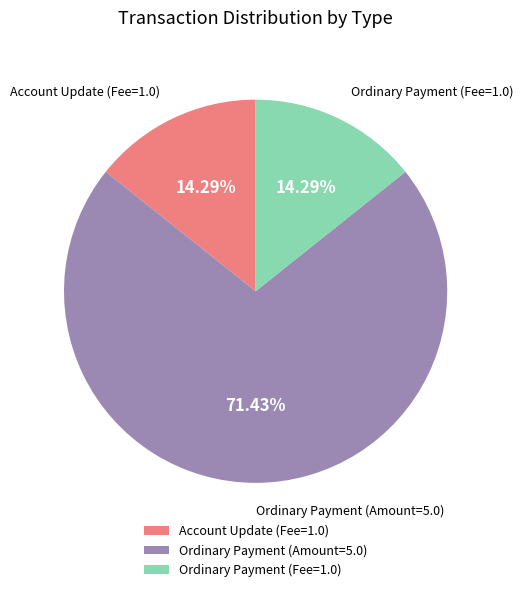

Is the sum of Ordinary Payment (Amount=5.0) and Account Update (Fee=1.0) greater than half?

Yes